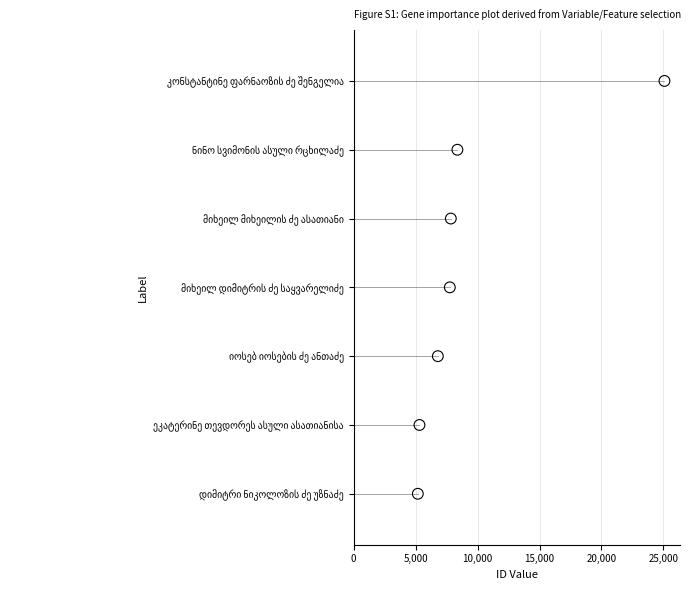

What is the ratio of the value at 25,000 to the value at 5,000?

5.0